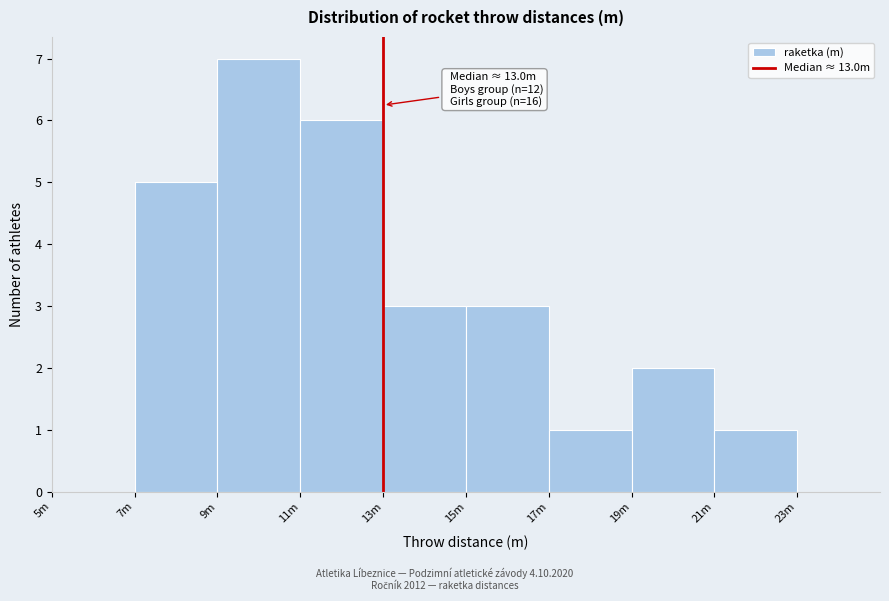

Reading right to left, list all the values displayed in this chart.

21m=1	19m=2	17m=1	15m=3	13m=3	11m=6	9m=7	7m=5	5m=0